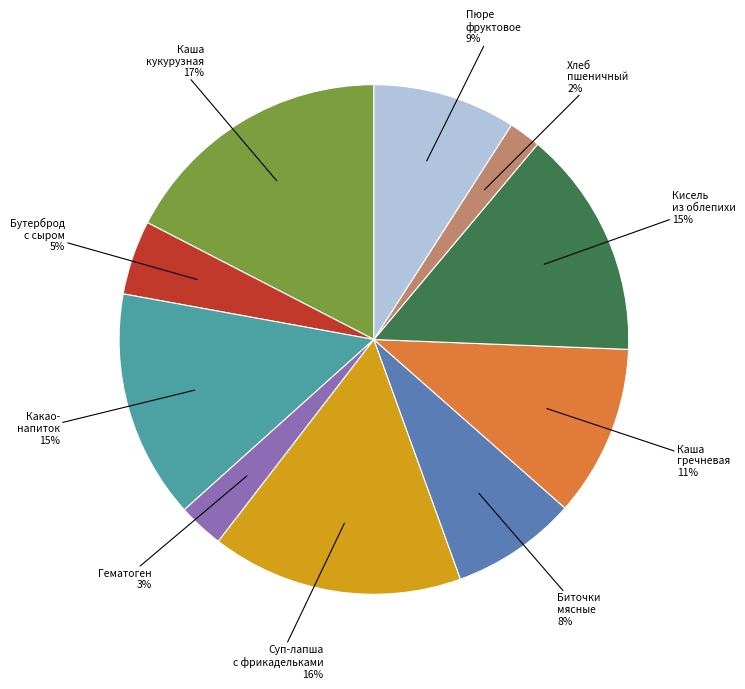

Is there a majority slice in this chart?

No